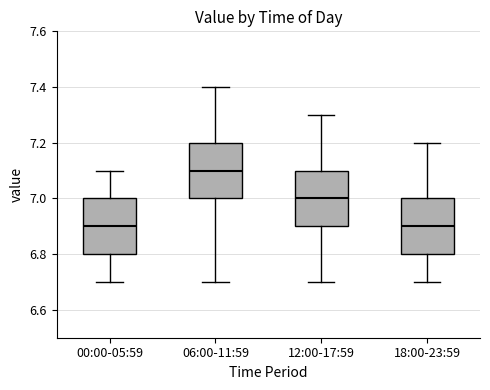

Where does the upper whisker of the box for 06:00-11:59 end on the y-axis? The values are not printed on the chart, so give them approximately, as read against the axis.

7.4